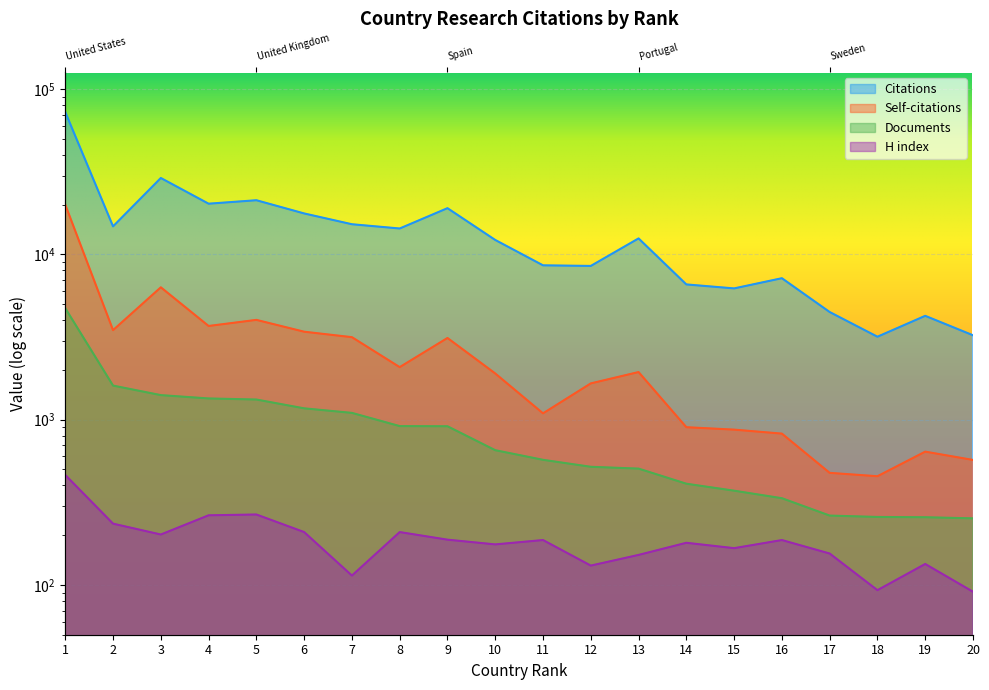

At which label is Citations closest to 37963?

3